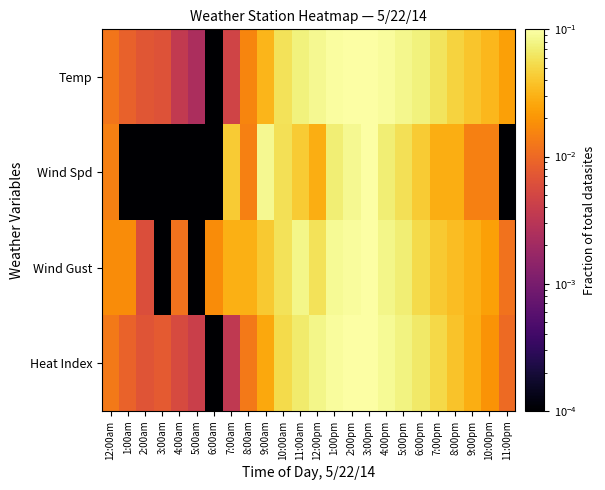

Which has a higher value, 1:00pm or 10:00am?

1:00pm